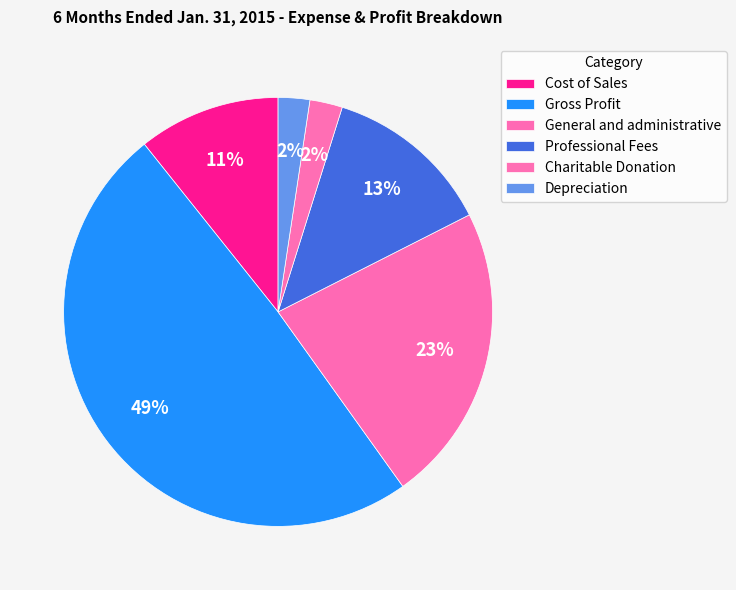

Count the number of slices in the pie.

6